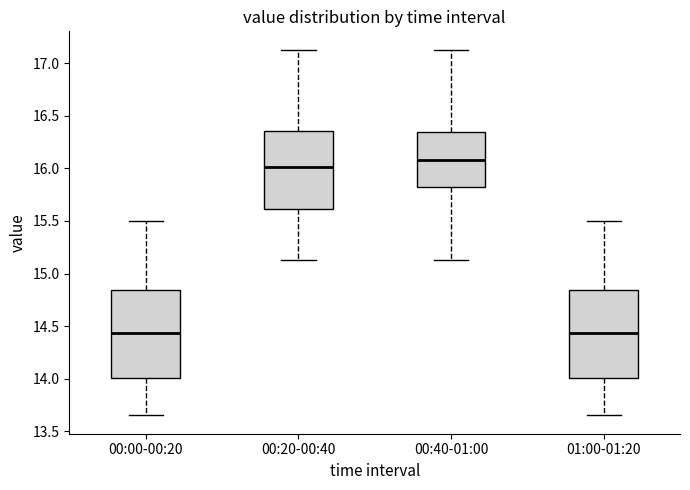

Which box has the highest median line?

00:40-01:00